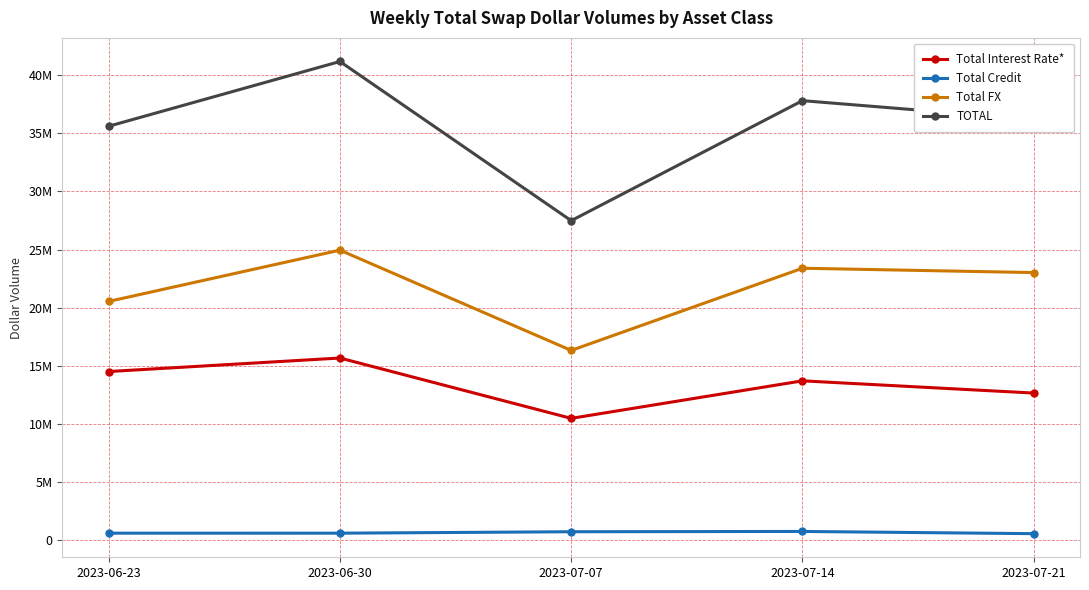

Does the chart have visible grid lines?

Yes